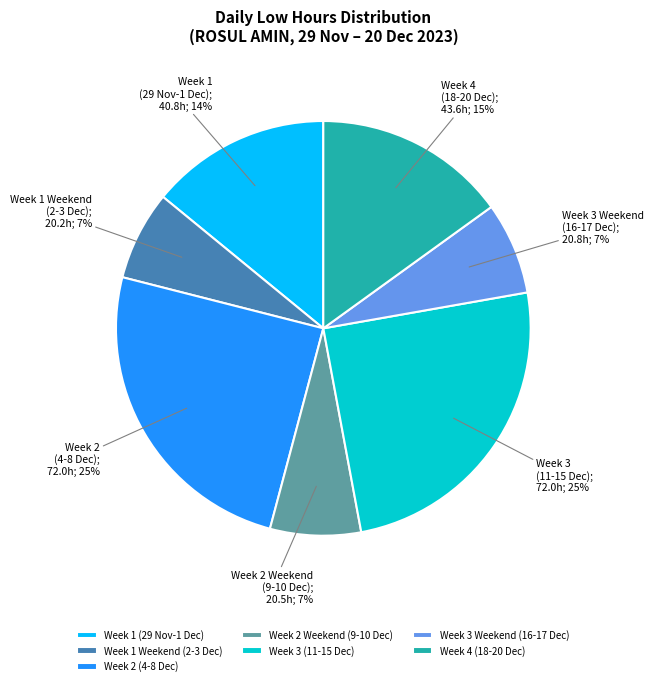

Is it true that Week 2 Weekend (9-10 Dec) is 7% of the pie?

True